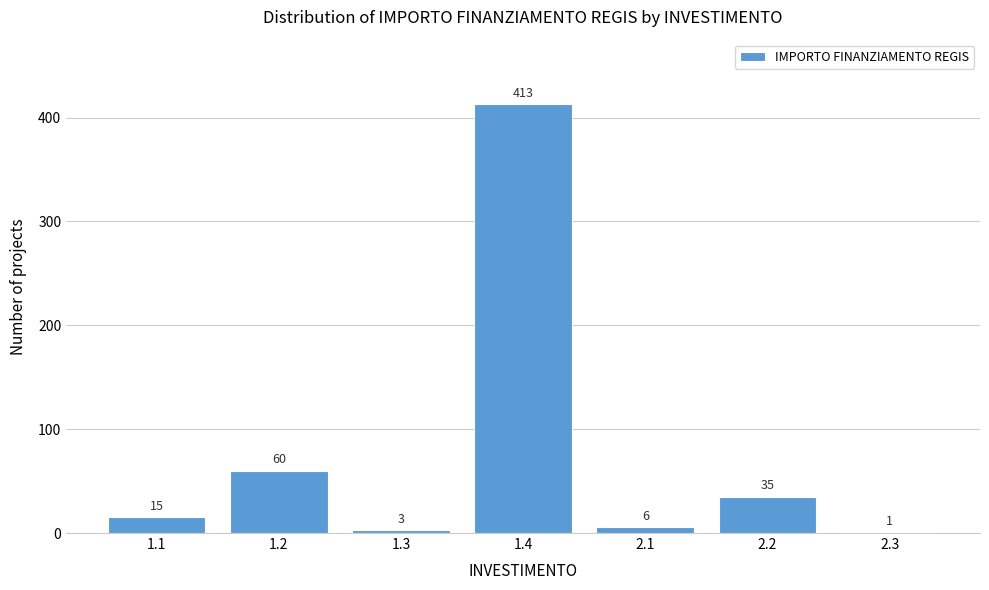

Reading right to left, list all the values displayed in this chart.

2.3=1	2.2=35	2.1=6	1.4=413	1.3=3	1.2=60	1.1=15